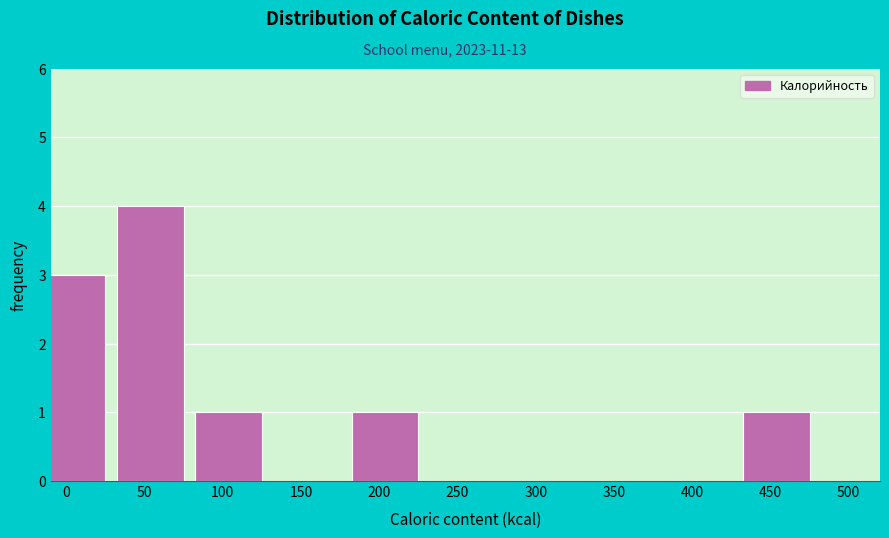

Reading left to right, list all the values displayed in this chart.

0=3	50=4	100=1	150=0	200=1	250=0	300=0	350=0	400=0	450=1